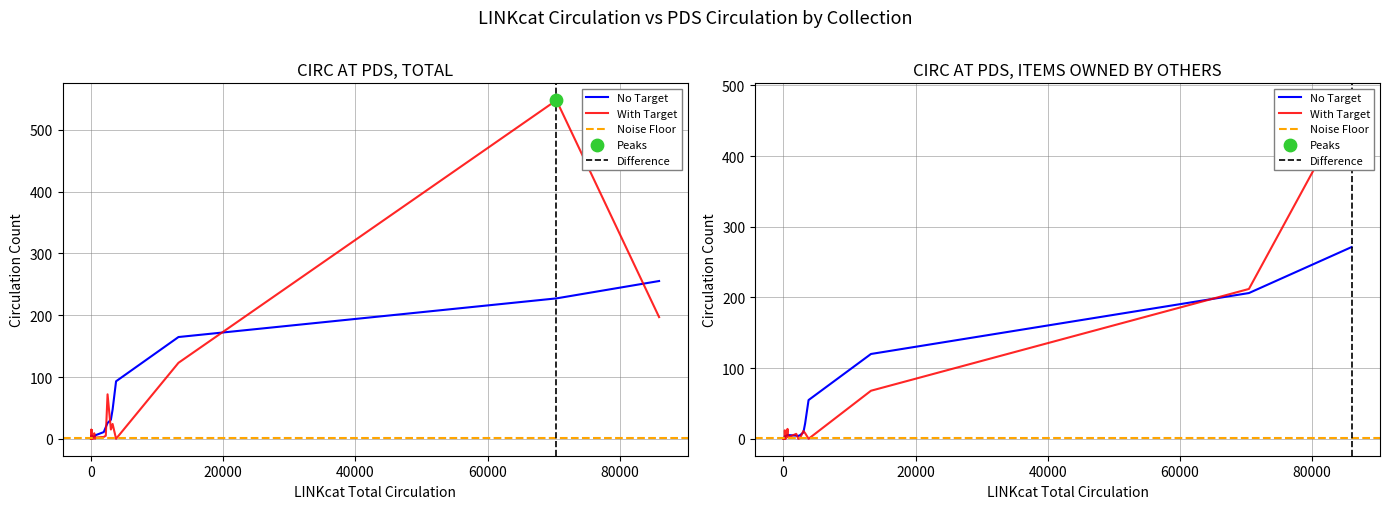

Which series has the widest spread of Y values?

CIRC AT PDS, TOTAL